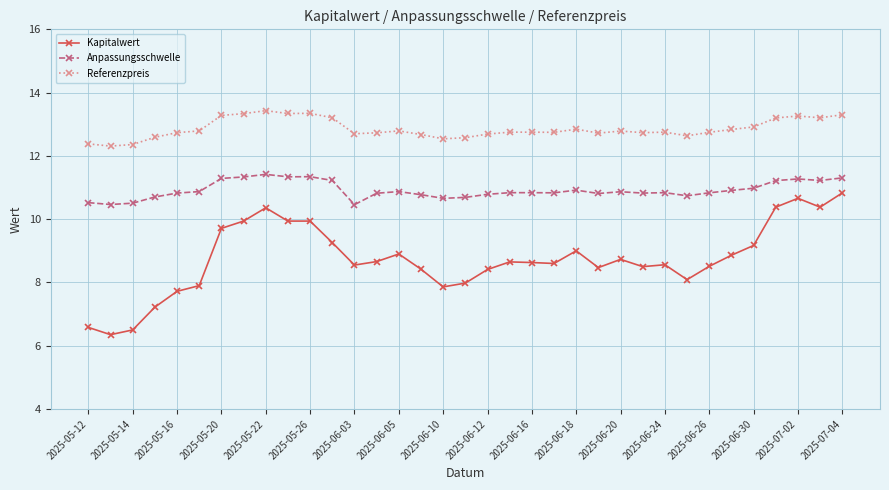

What is the value of the Kapitalwert point at the 20th from the left?

8.7